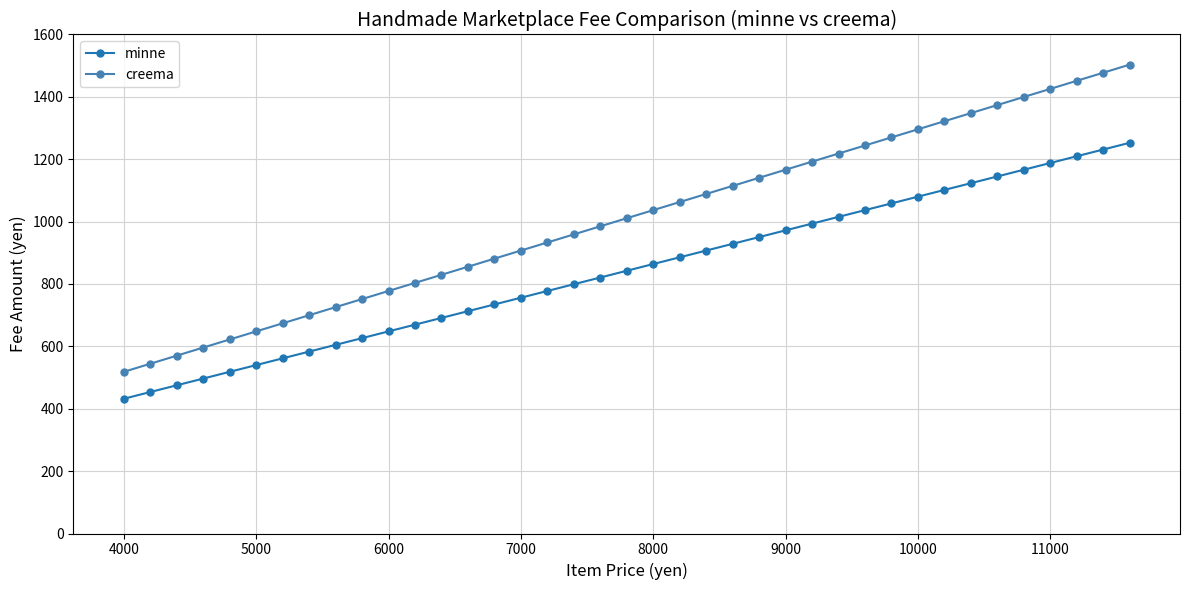

Which series has the widest spread of values?

creema